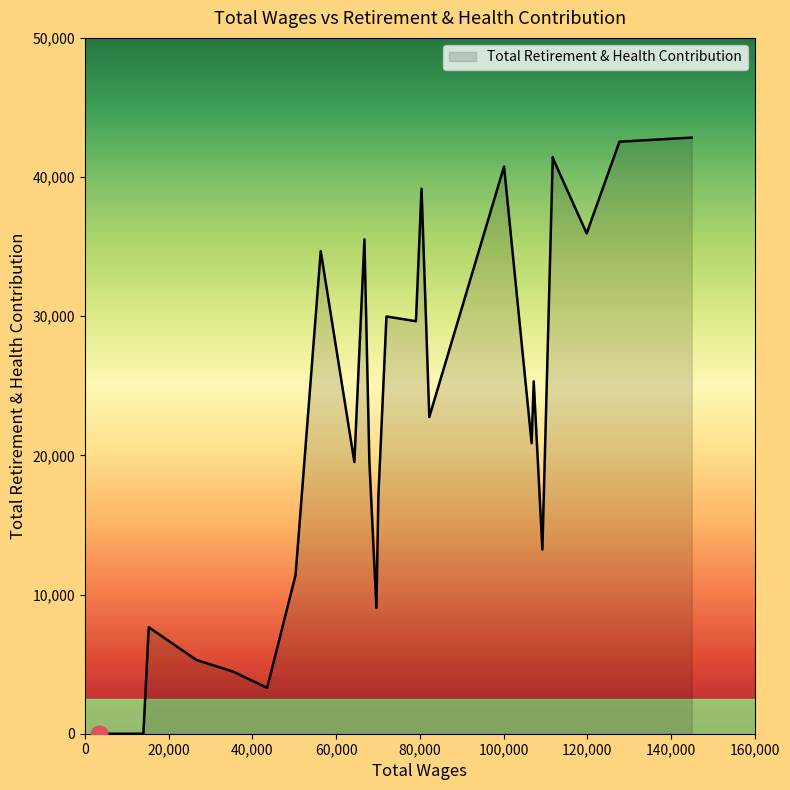

What is the difference between the maximum and minimum values?

42836